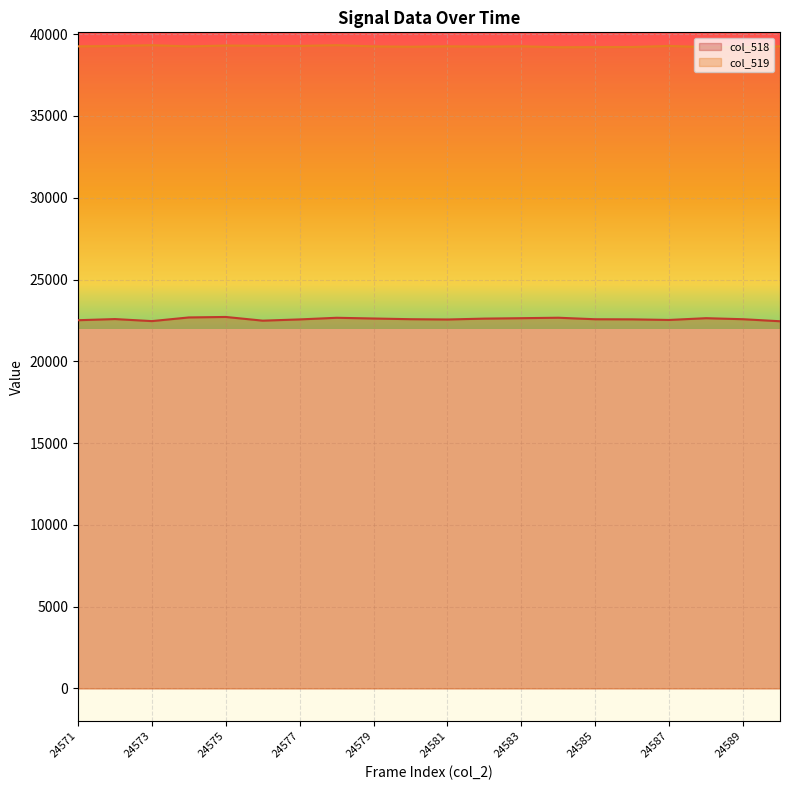

Is it true that col_518 equals 7806 at 24573?

False